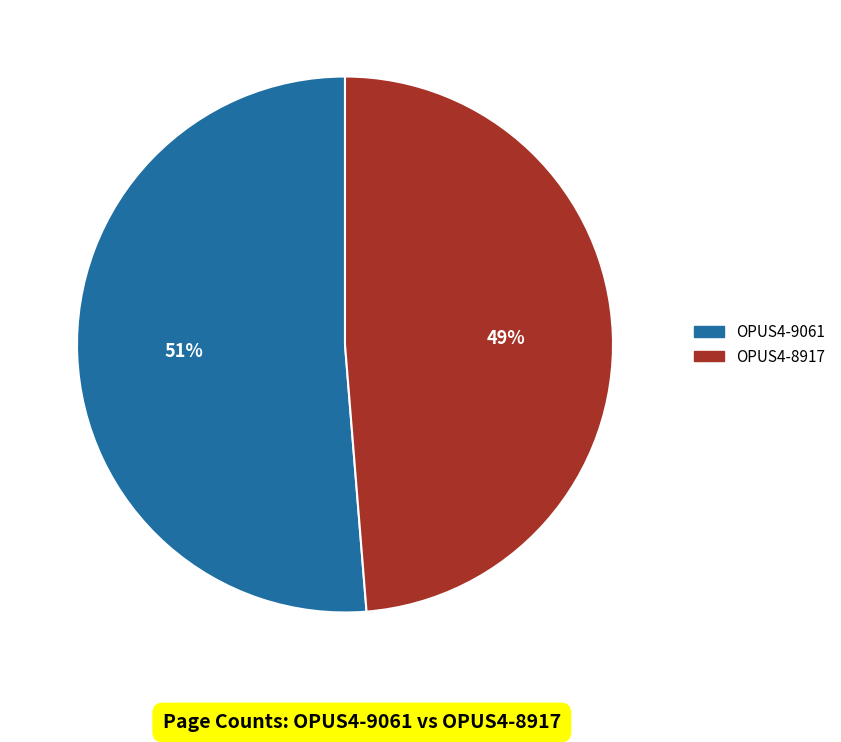

To the nearest percent, what is the combined percentage of OPUS4-9061 and OPUS4-8917?

100%